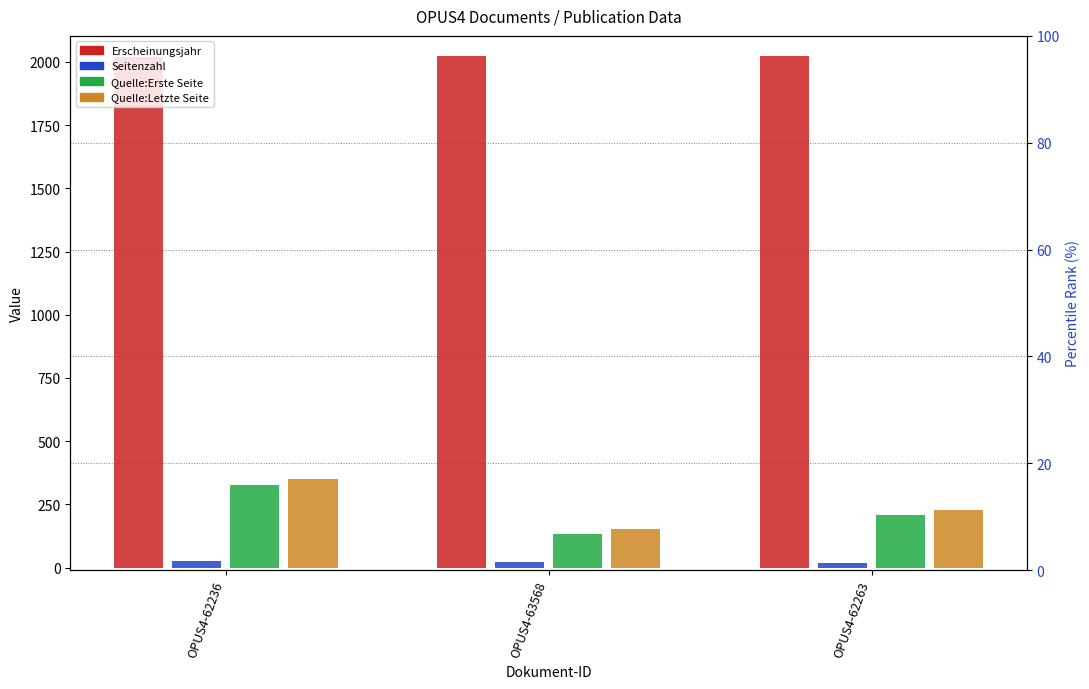

Which category has the highest value in the Quelle:Erste Seite series?

OPUS4-62236